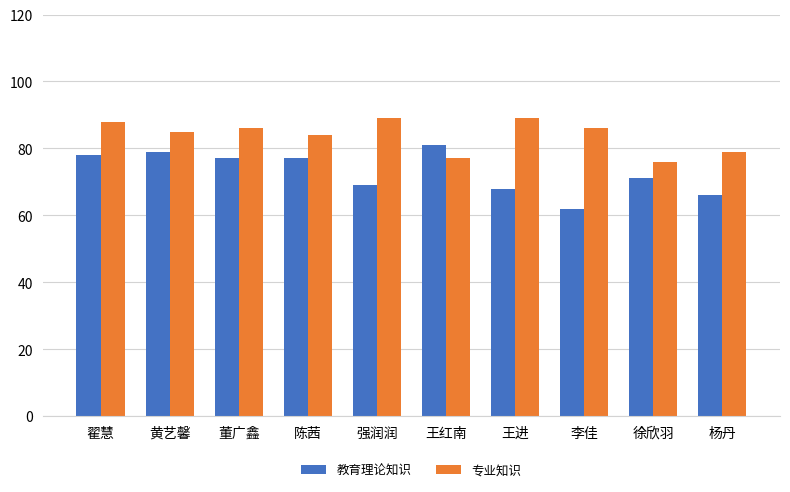

The 专业知识 series shows 139 at 杨丹. True or false?

False